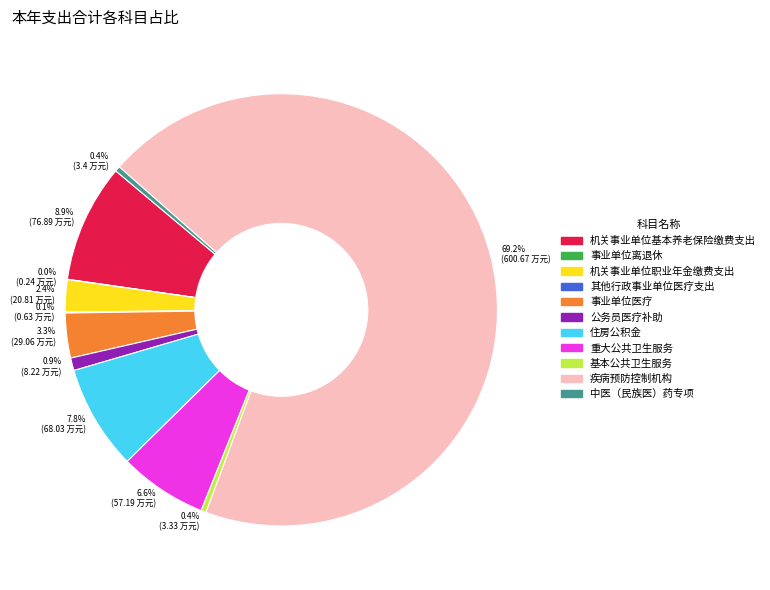

How much of the chart is everything except 0.9% (8.22 万元)?

99.1%